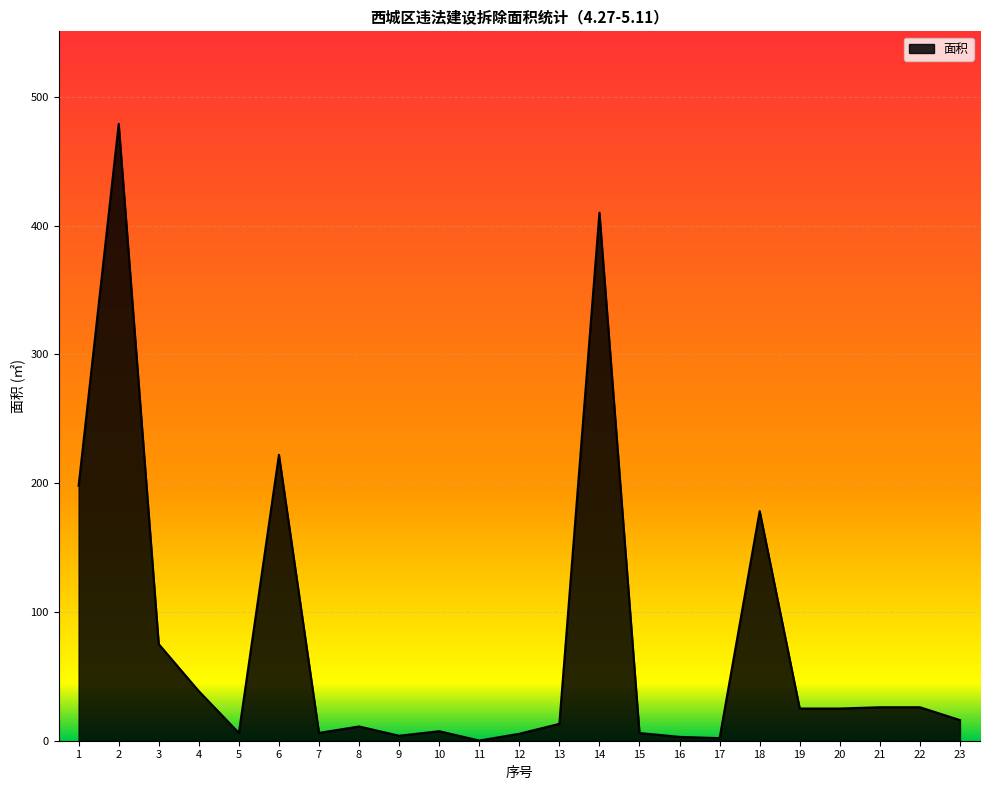

The chart shows a value of 38.5 at 4. True or false?

True